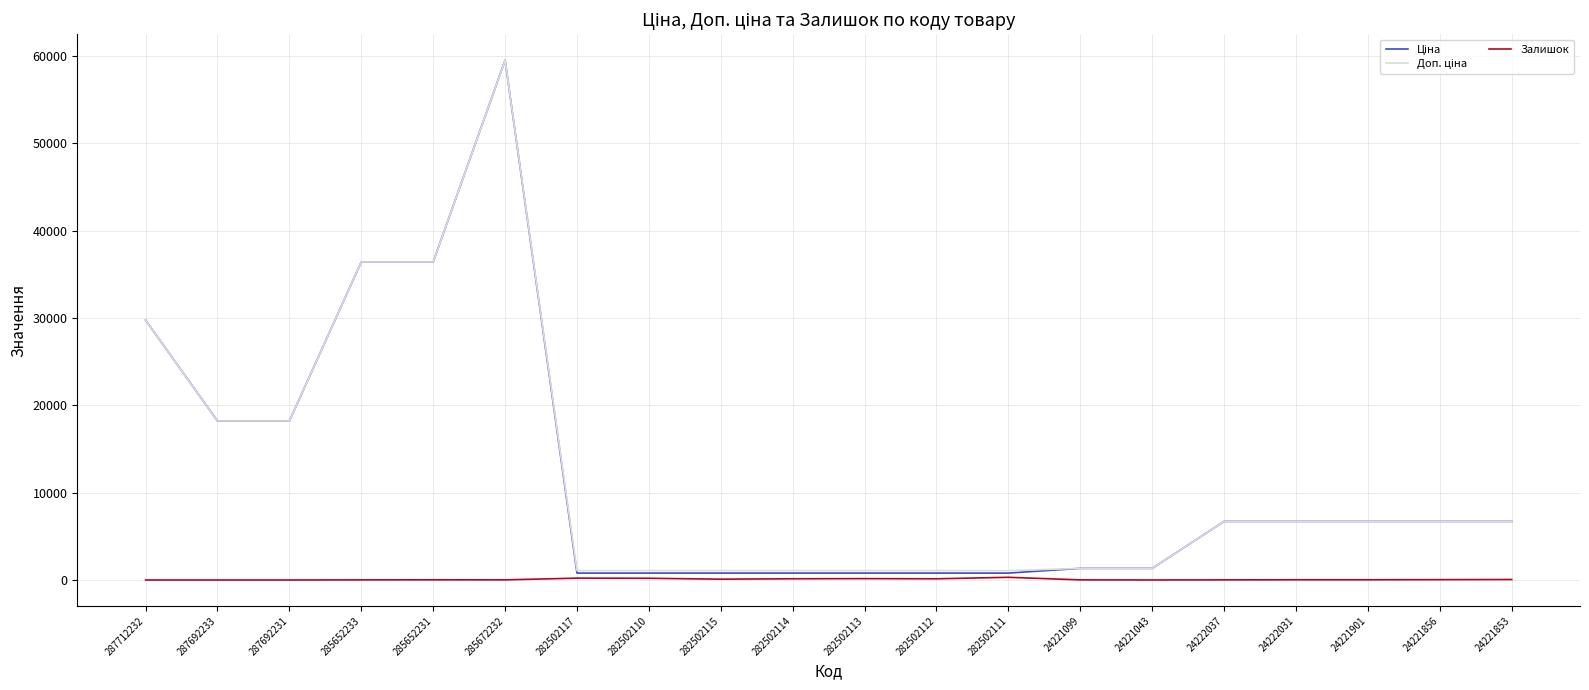

At which category does the chart reach its peak across all series?

285672232